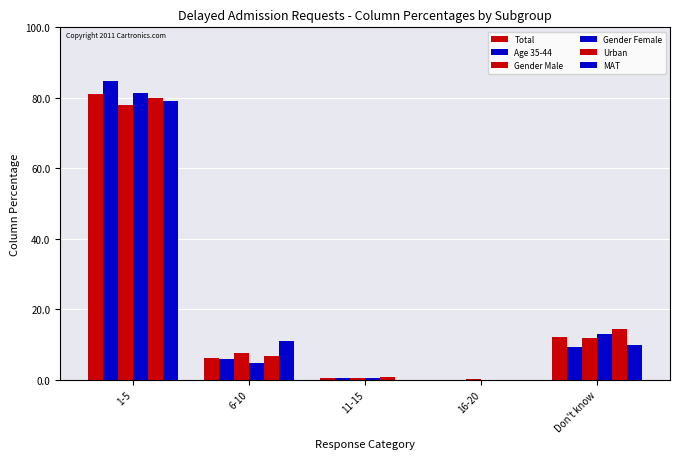

How many groups of bars are there?

5